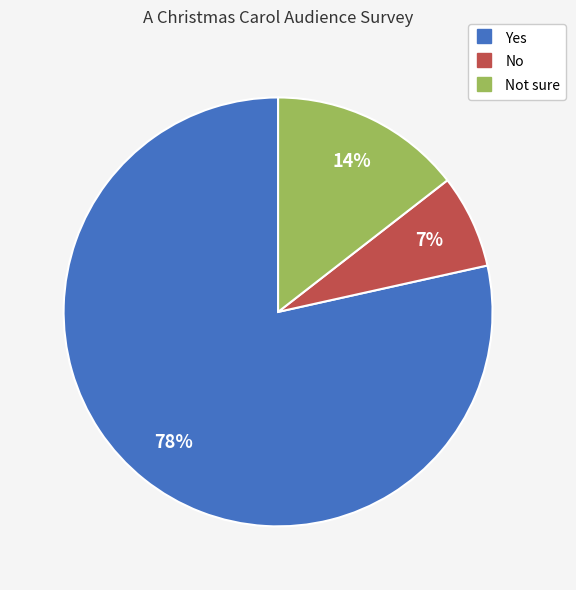

To the nearest percent, what is the average slice percentage?

33%